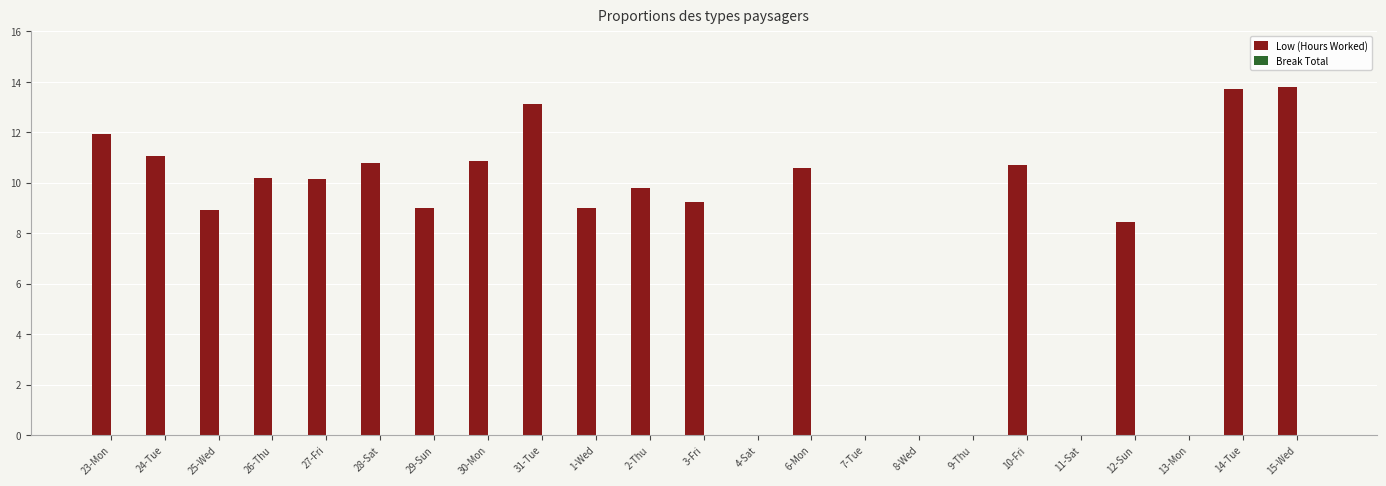

What is the greatest value displayed?

13.8